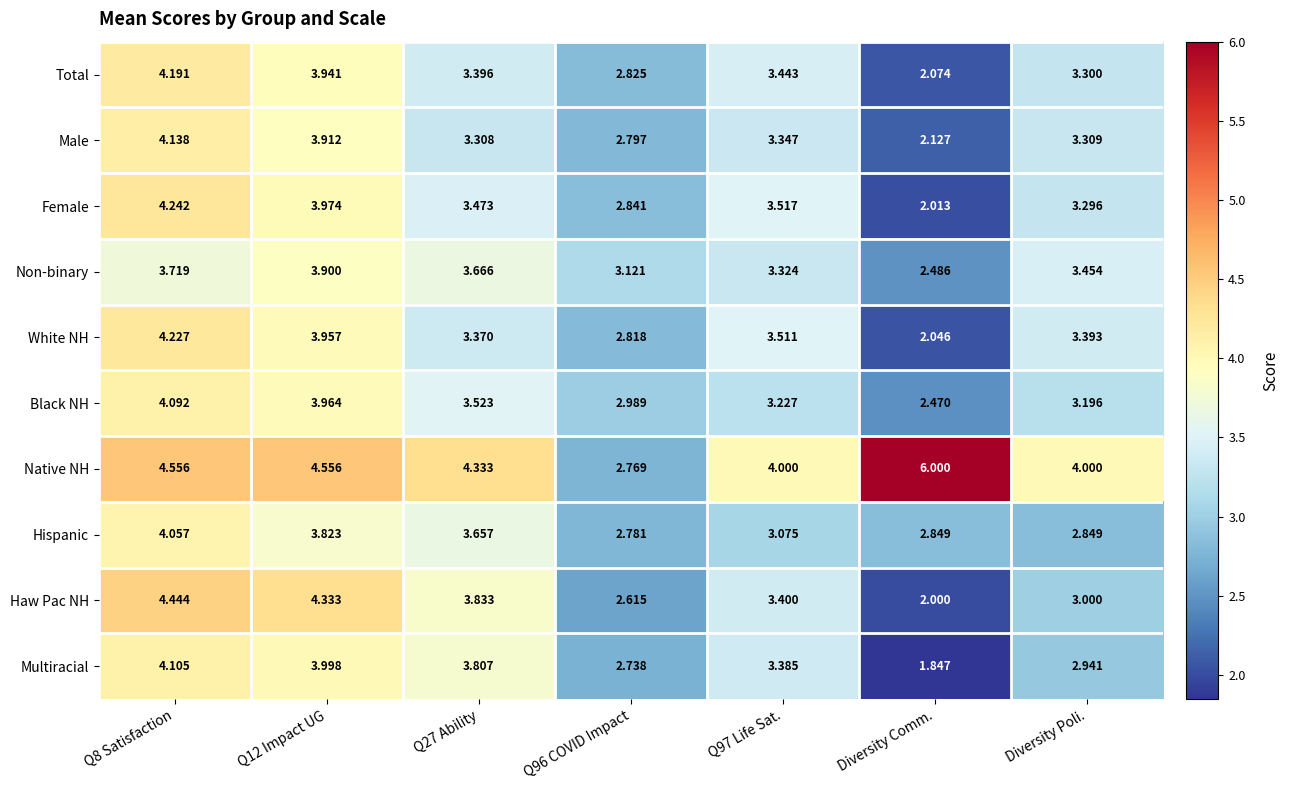

At which category is the sum across all series the highest?

Q8 Satisfaction